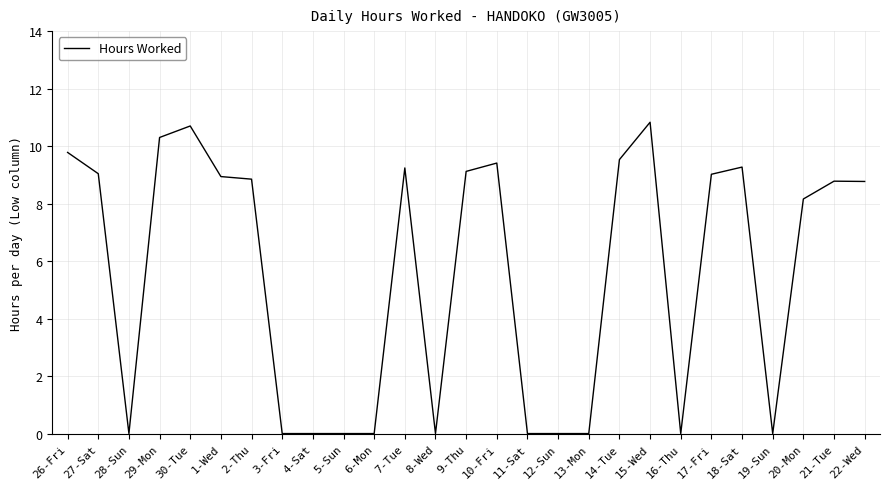

Is it true that the value at 2-Thu is 5.3?

False